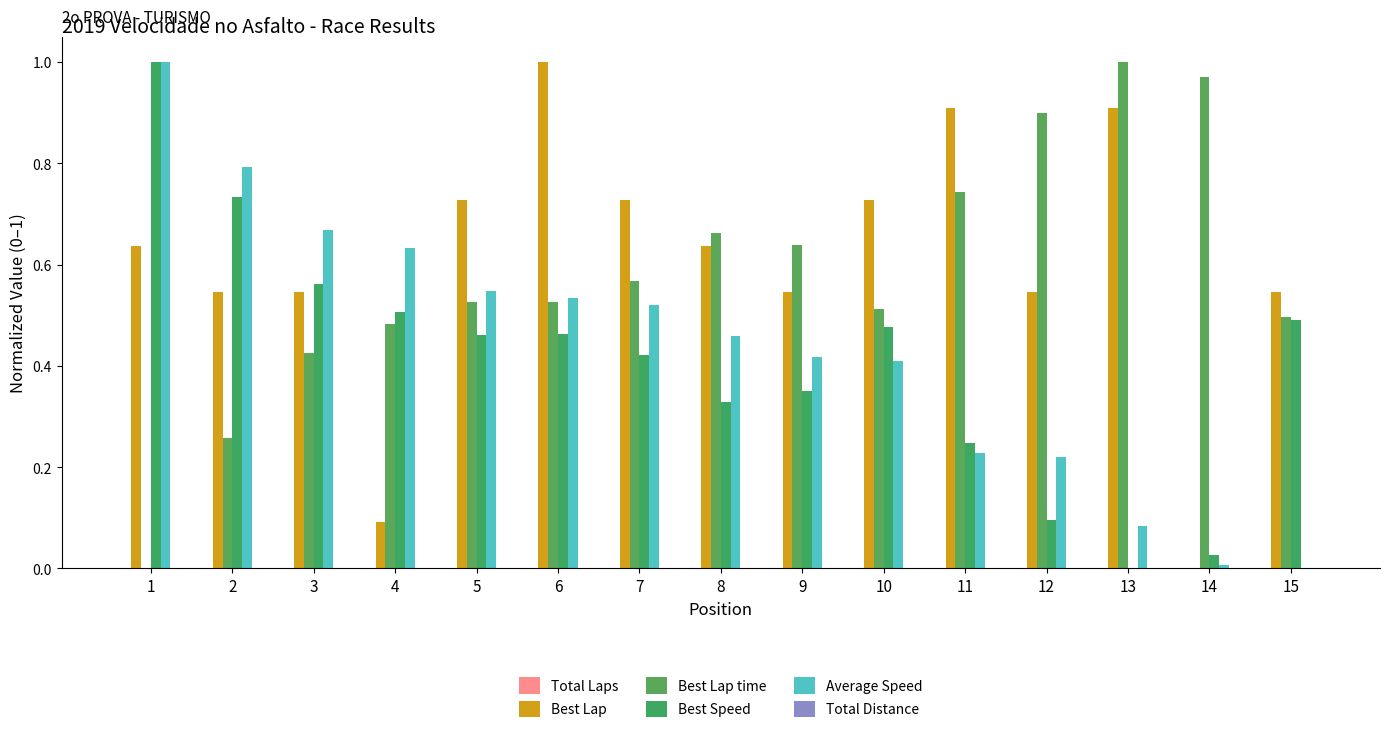

What is the maximum value shown in the chart?

1.0